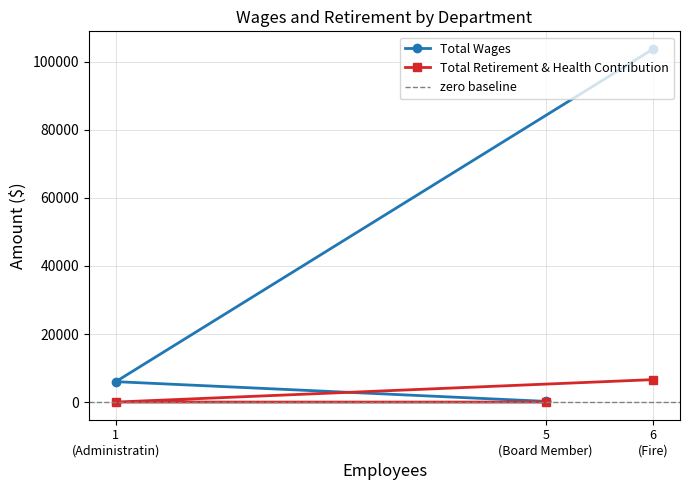

What is the maximum value for Total Retirement & Health Contribution?

6599